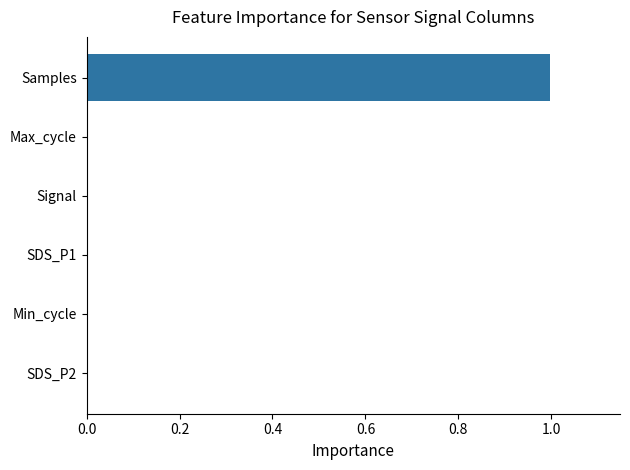

True or false: the data shows 0.0 at Signal.

True